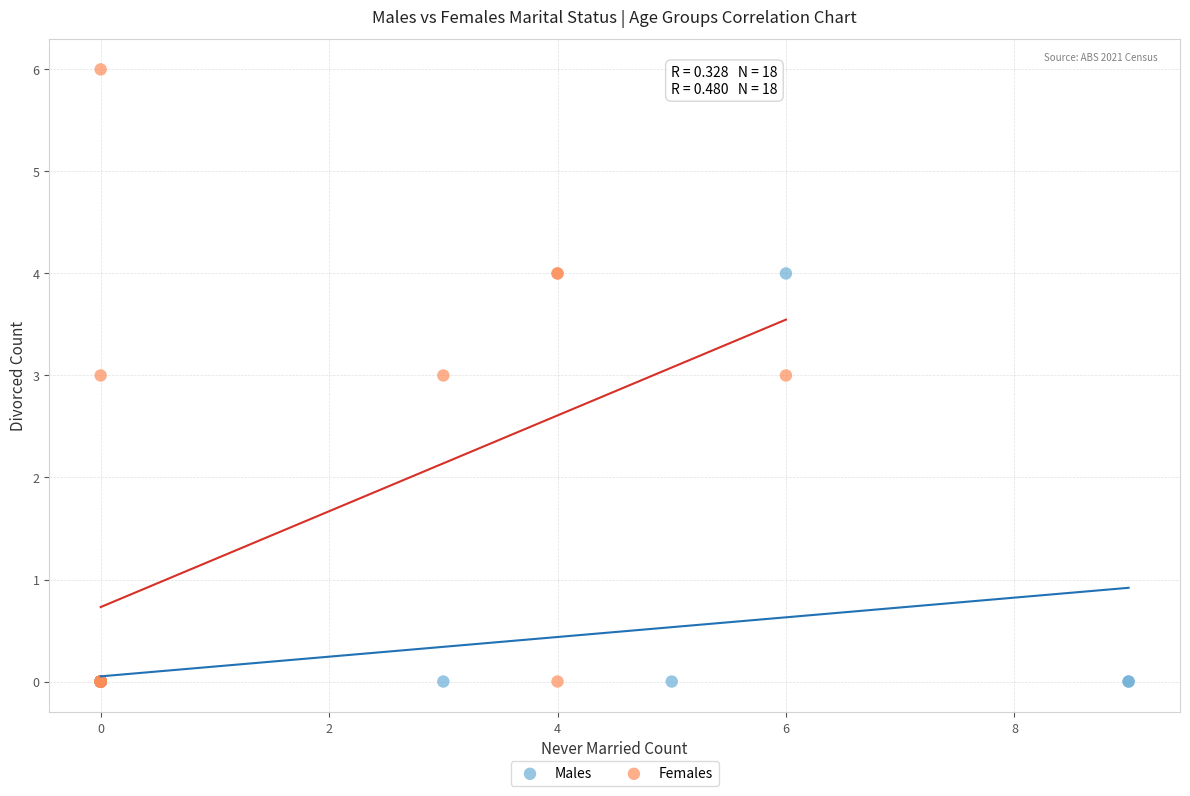

Which series contains the highest Y value?

Females